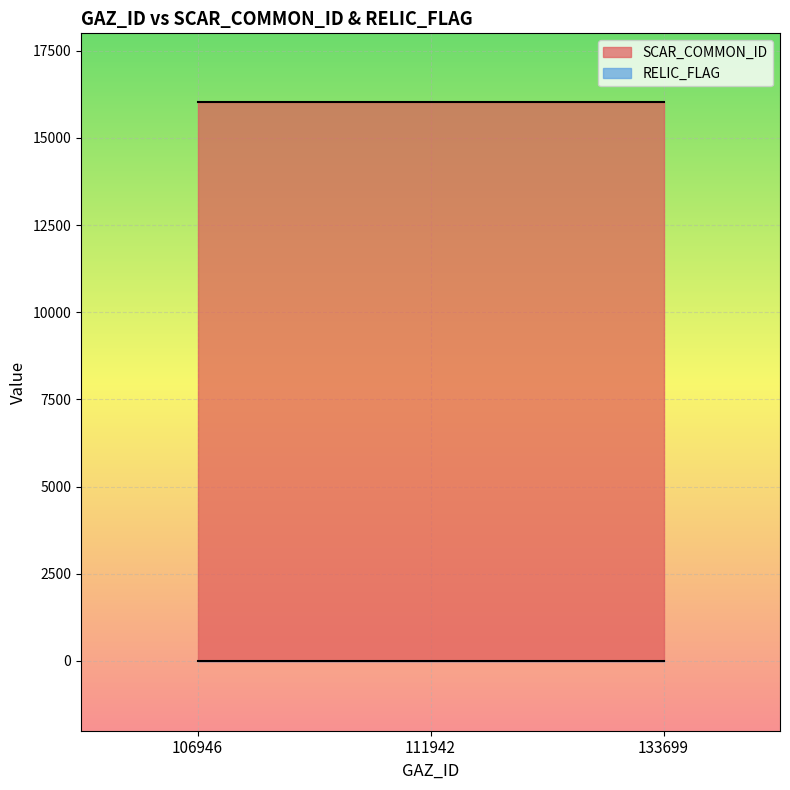

How many data points does each series have?

3